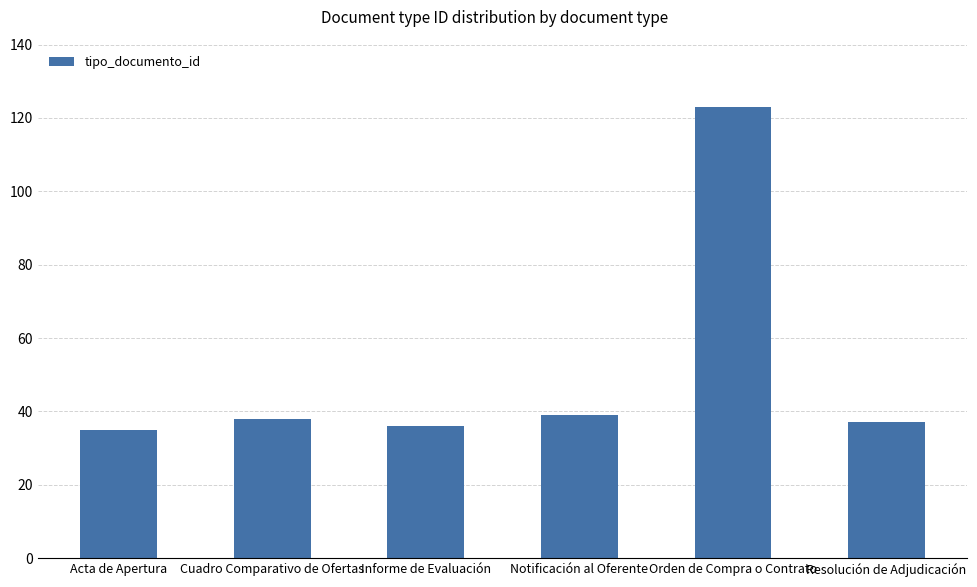

Between Notificación al Oferente and Informe de Evaluación, which is larger?

Notificación al Oferente